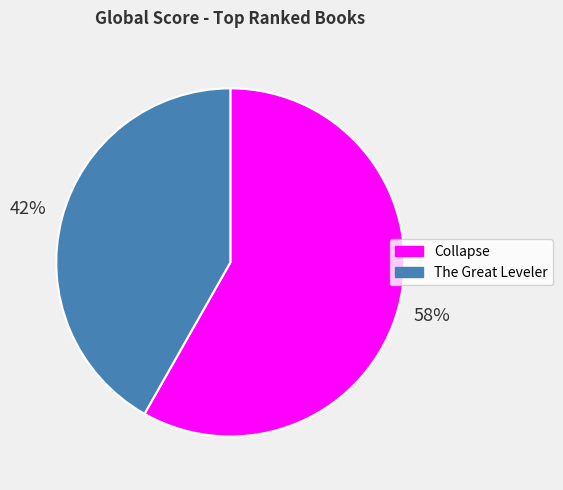

To the nearest percent, what is the difference between the largest and smallest slice percentages?

16%